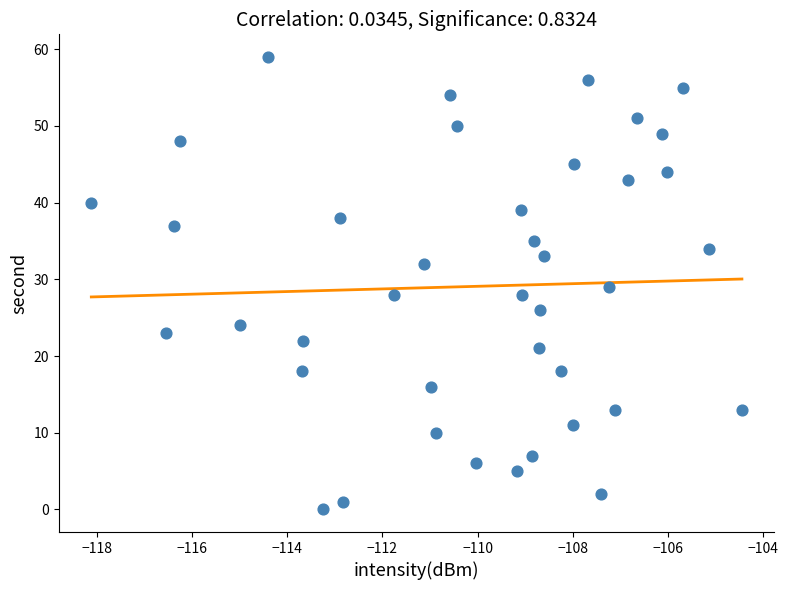

What is the range of Y values (max minus min)?

59